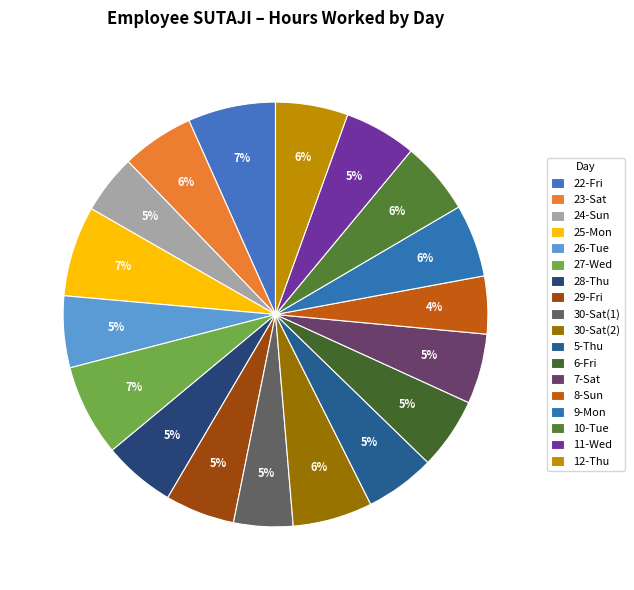

Does 29-Fri account for over 50% of the chart?

No